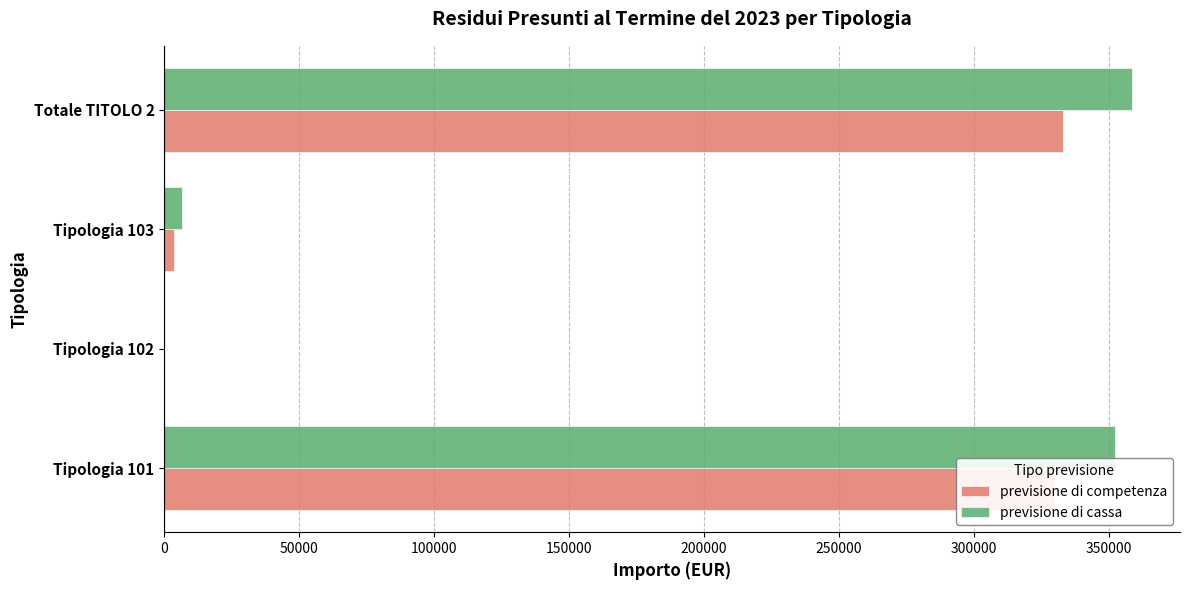

Count the number of categories in the chart.

4